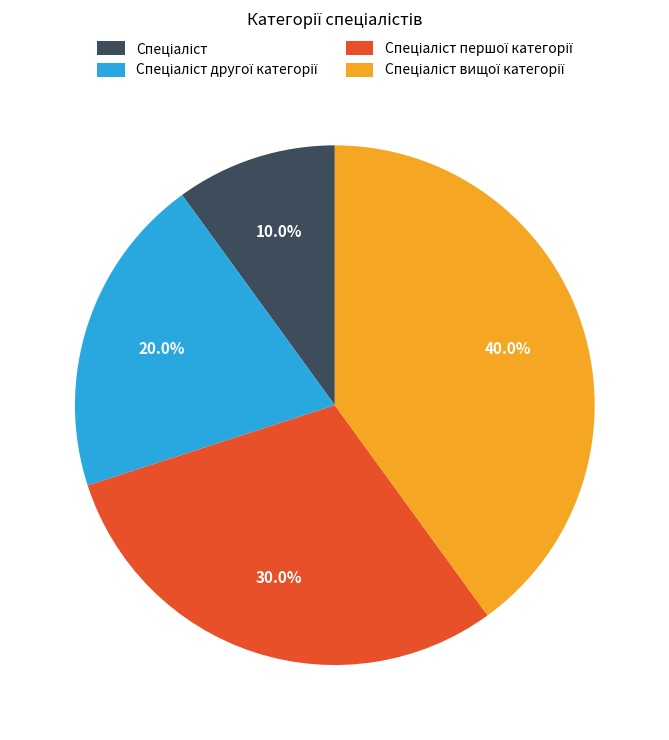

Is there a majority slice in this chart?

No